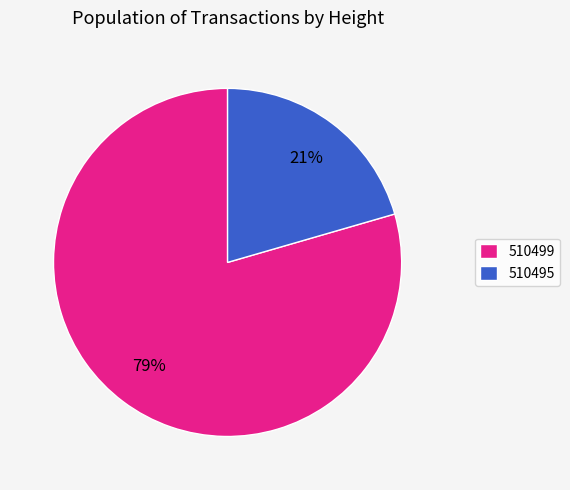

Rank the categories by value from highest to lowest.

510499, 510495